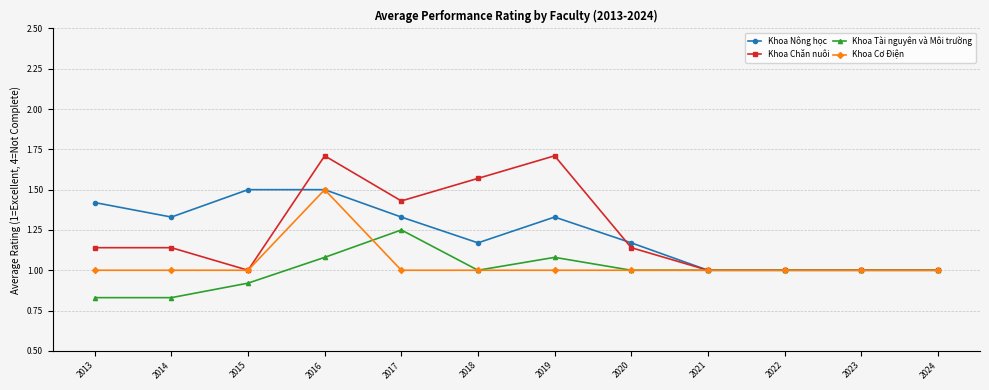

What is the maximum value for Khoa Nông học?

1.5